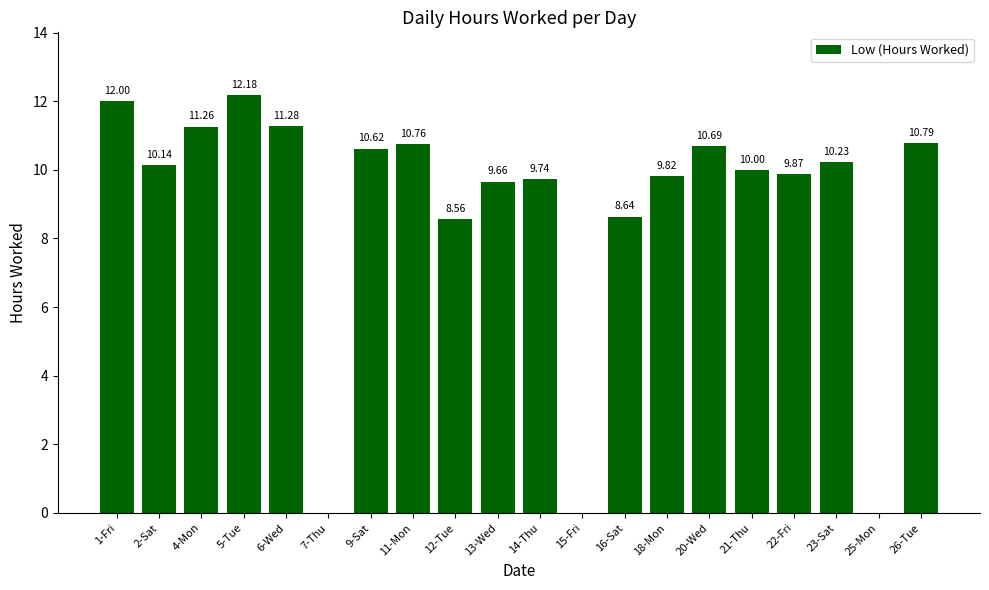

What is the sum of the values at 18-Mon and 9-Sat?

20.4